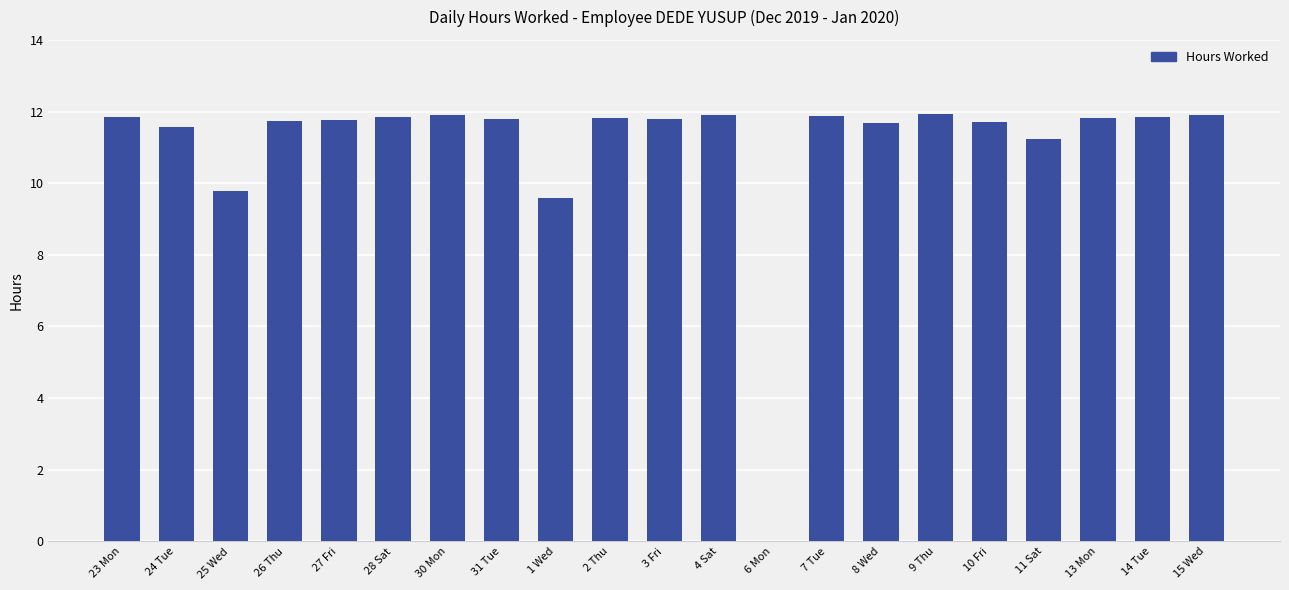

True or false: the data shows 5.9 at 9 Thu.

False